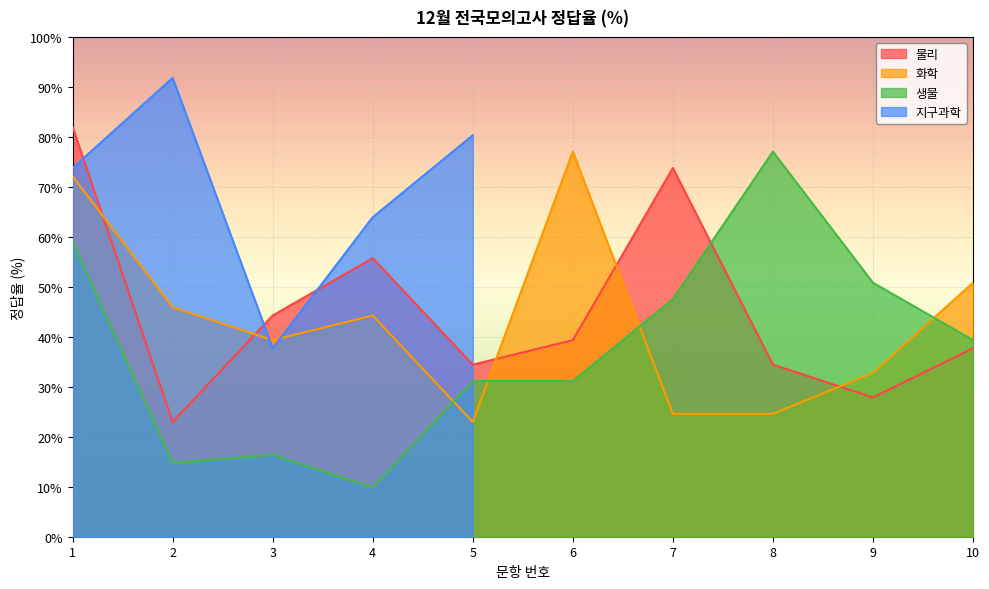

The value of 생물 at 9 is 27.0. True or false?

False